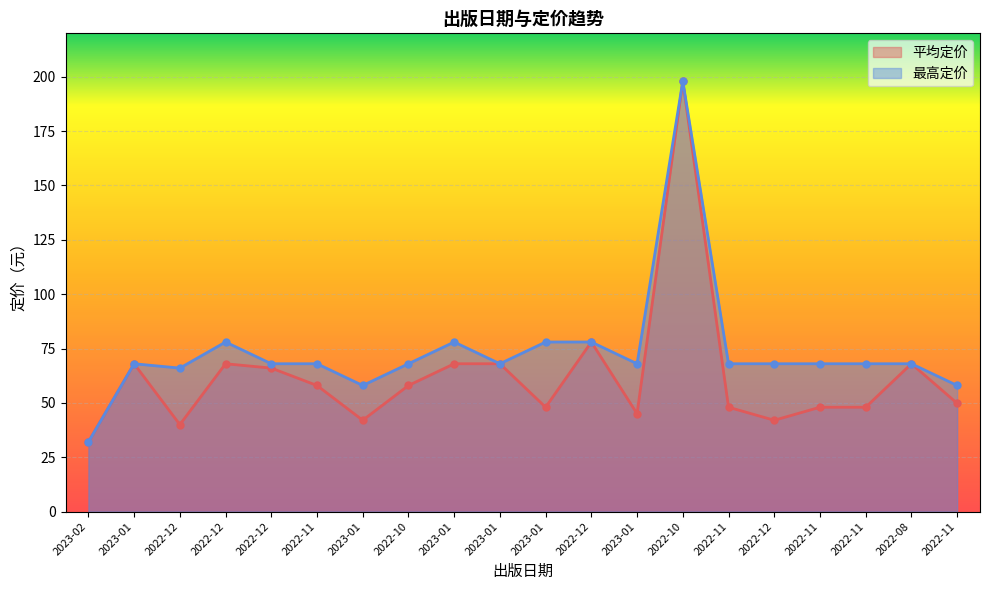

What is the difference between the maximum and minimum values in the 平均定价 series?

166.0